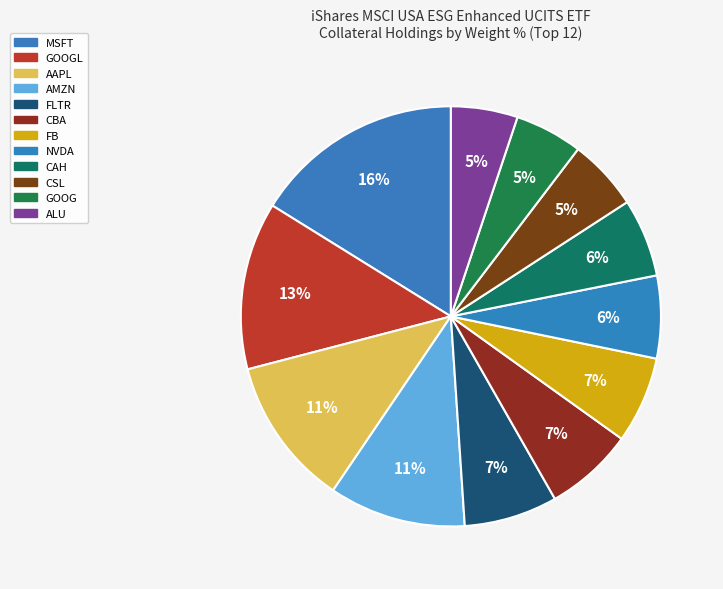

Count the number of slices in the pie.

12